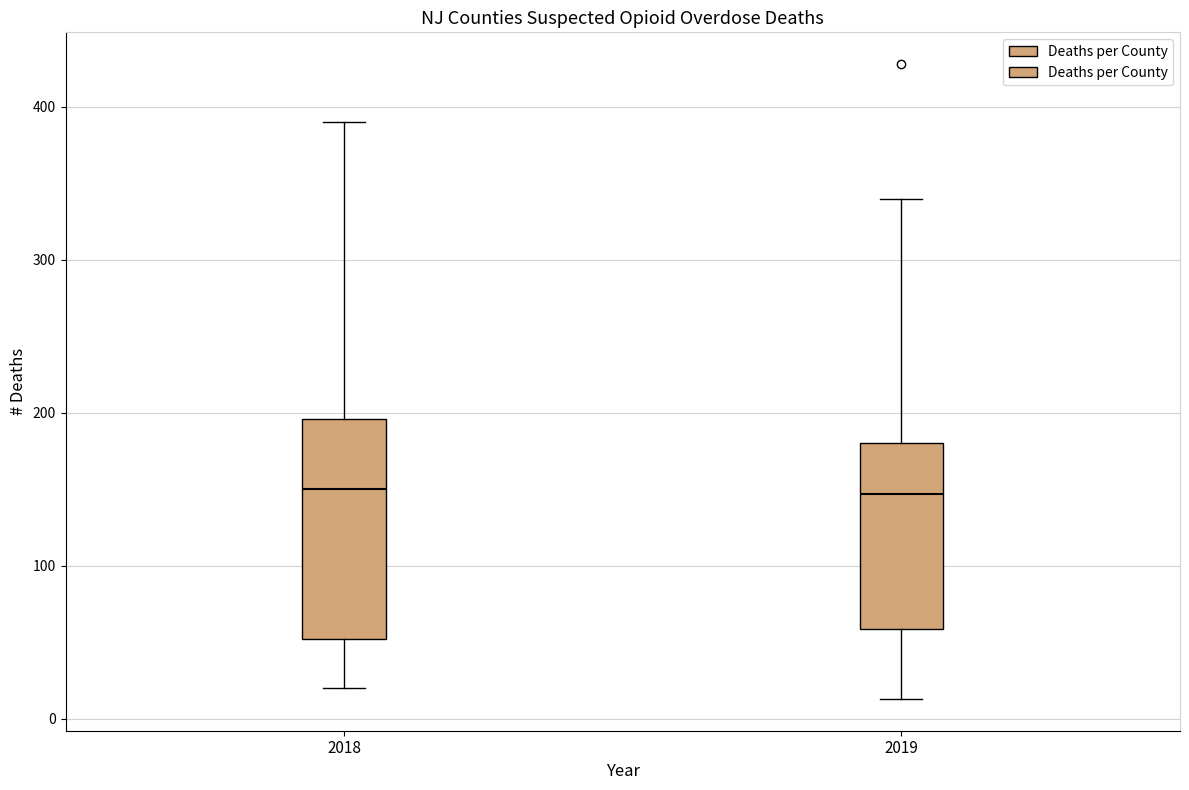

Which box is the tallest, from its lower edge to its upper edge?

2018